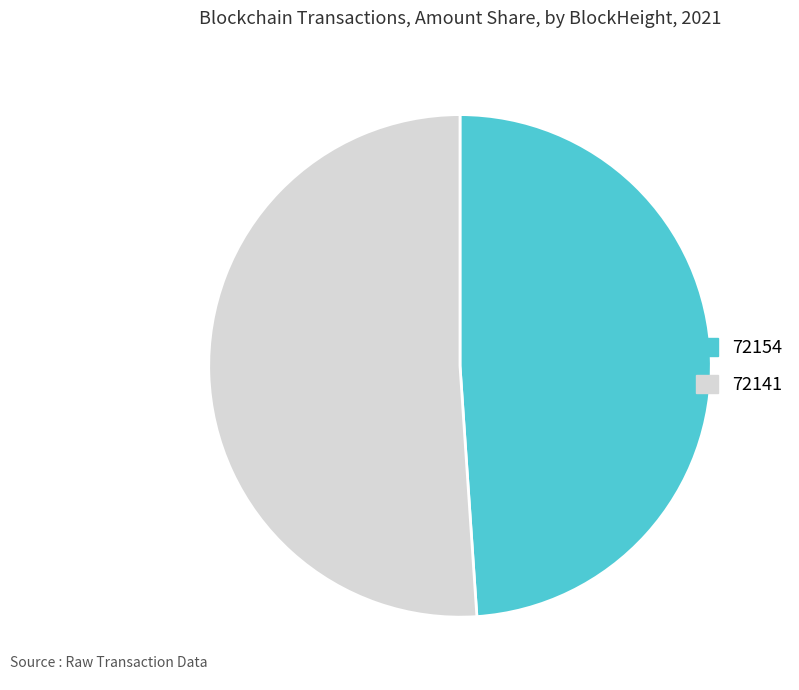

The 72141 slice represents 62% of the pie. True or false?

False